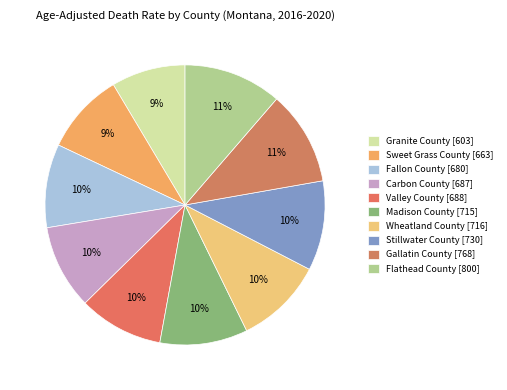

What percentage is NOT represented by Gallatin County?

89.1%